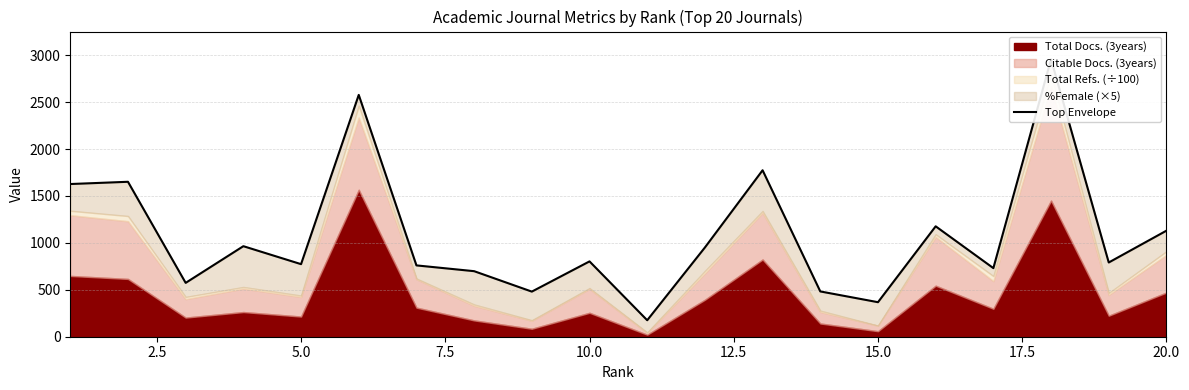

How many points are higher than both their immediate neighbors (excluding endpoints)?

7